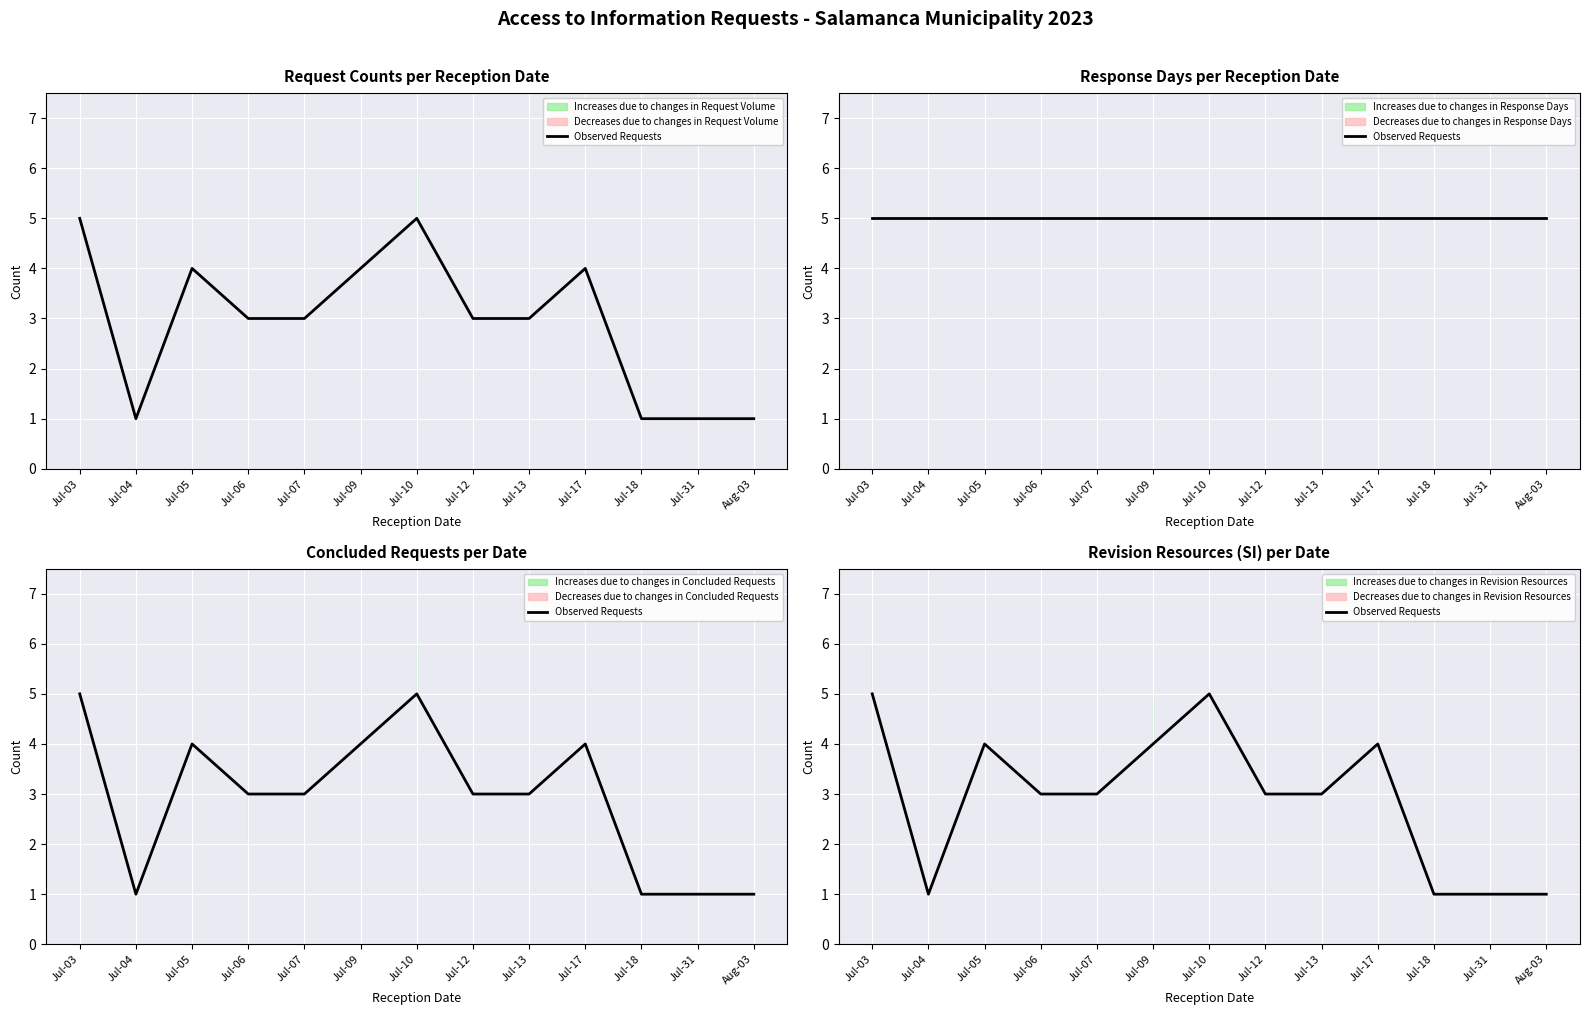

What position from the right is Jul-05?

11